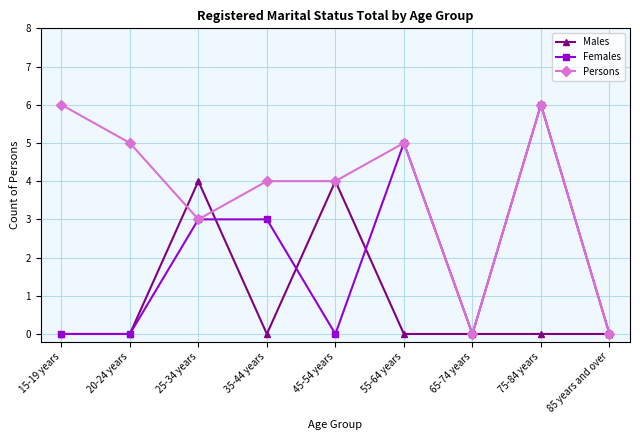

What is the label of the 5th point from the left?

45-54 years